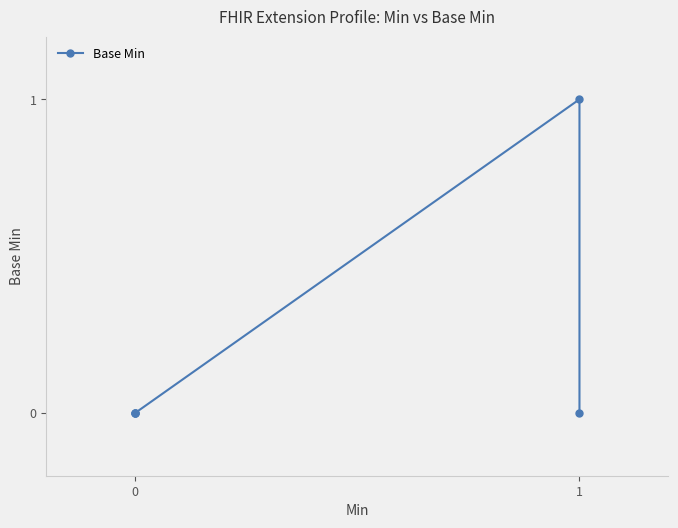

How many lines are shown in the chart?

1